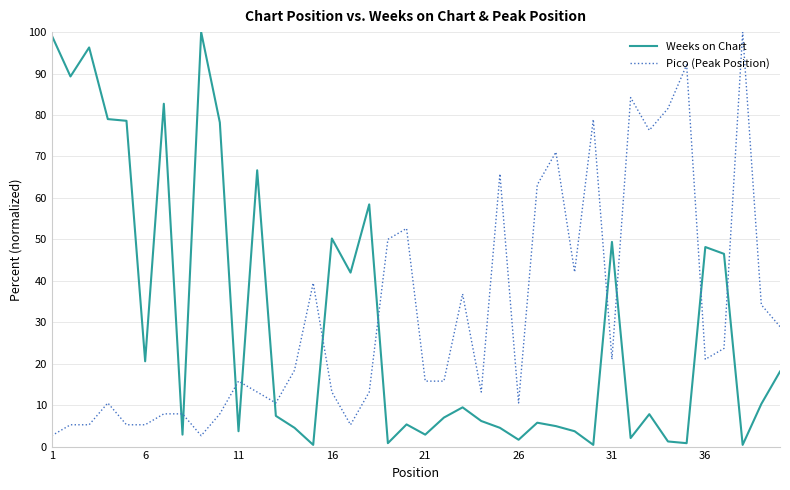

What is the sum of all Pico (Peak Position) values?

1268.4